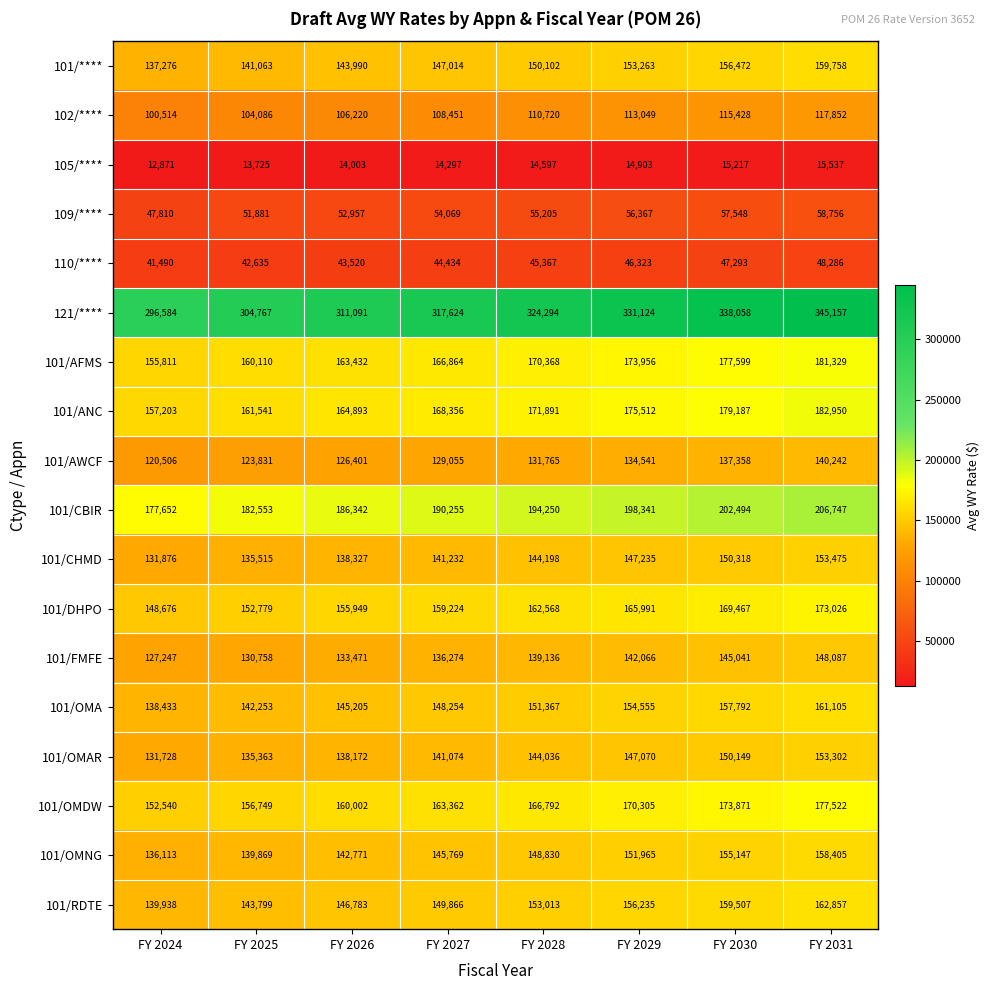

Is it true that 101/DHPO equals 159224 at FY 2027?

True